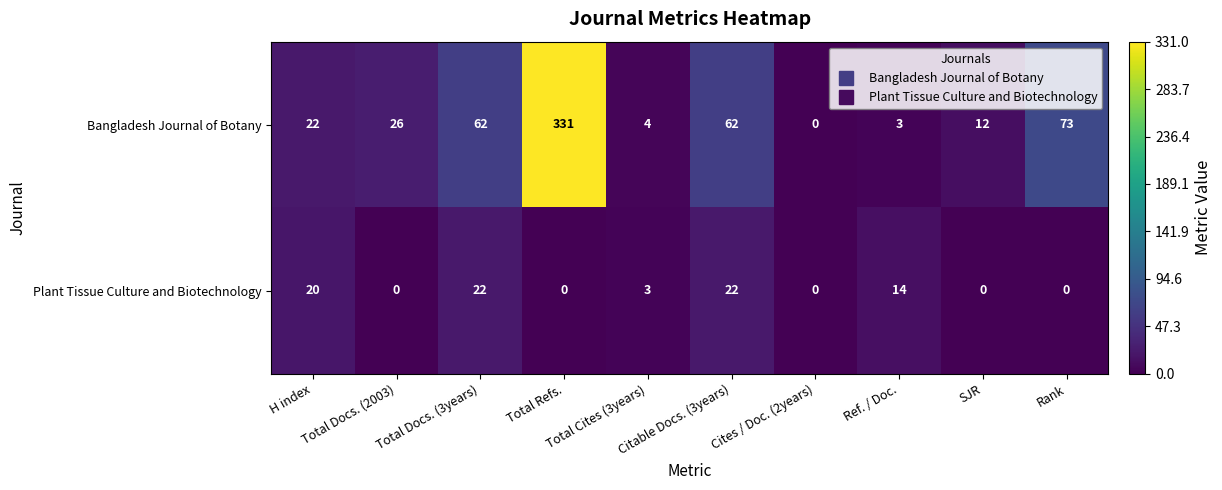

What is the maximum value for Bangladesh Journal of Botany?

331